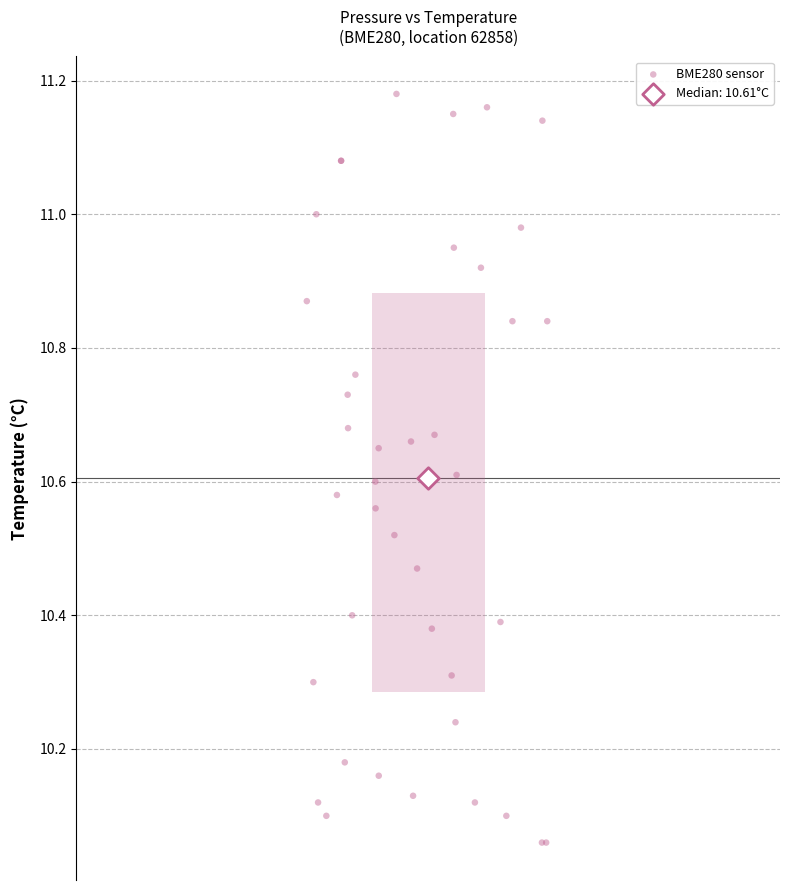

What are all the series names shown in the legend?

BME280 sensor, Median: 10.61°C